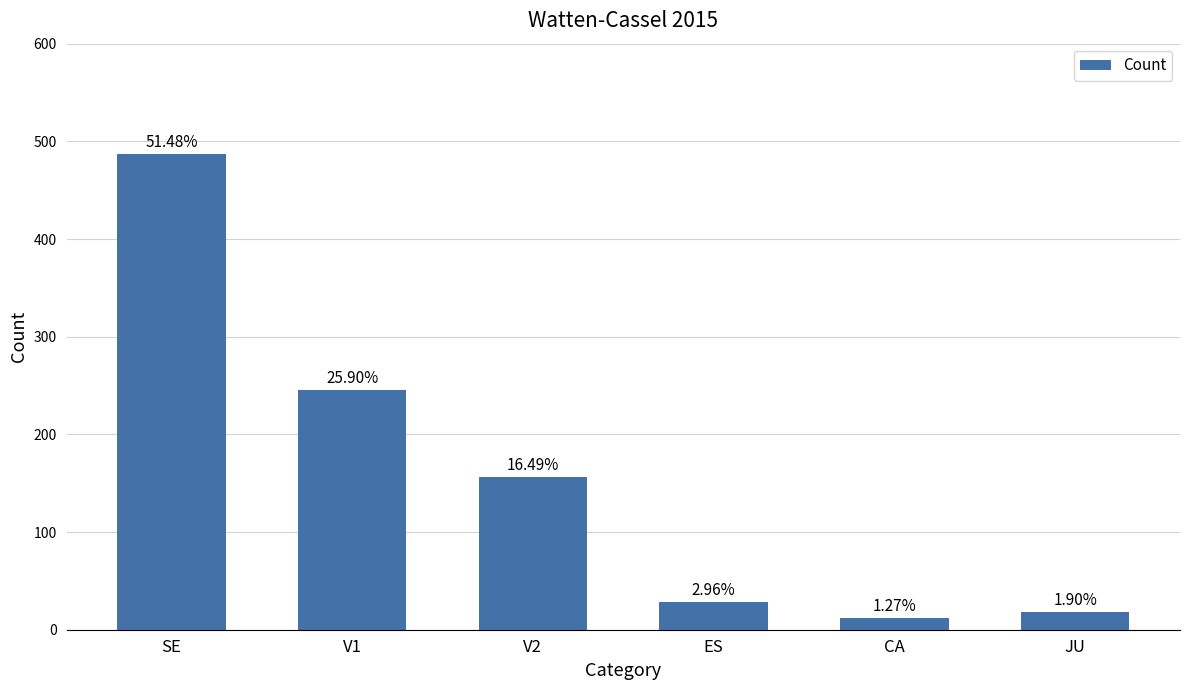

Are the bars horizontal?

No